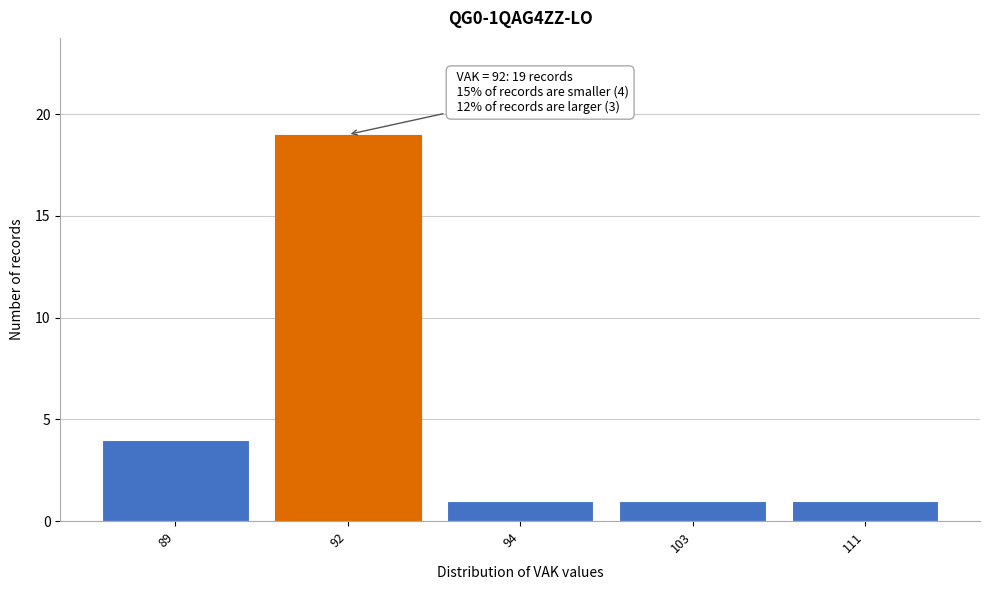

Reading left to right, list all the values displayed in this chart.

89=4	92=19	94=1	103=1	111=1